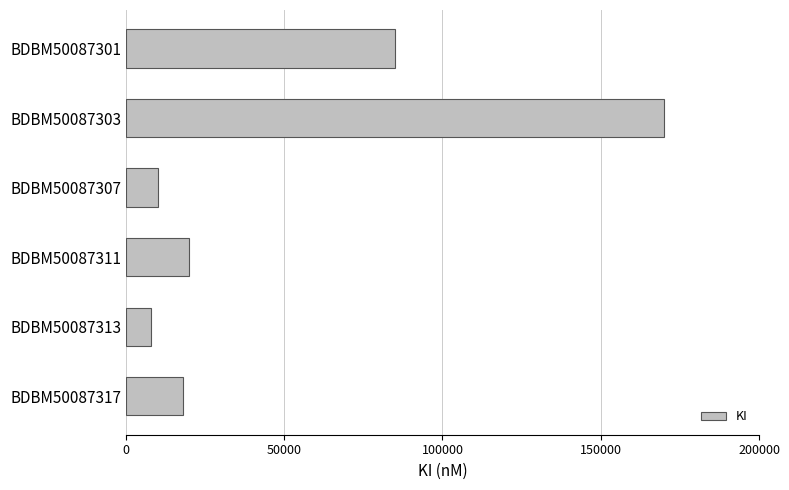

Between BDBM50087313 and BDBM50087301, which is larger?

BDBM50087301